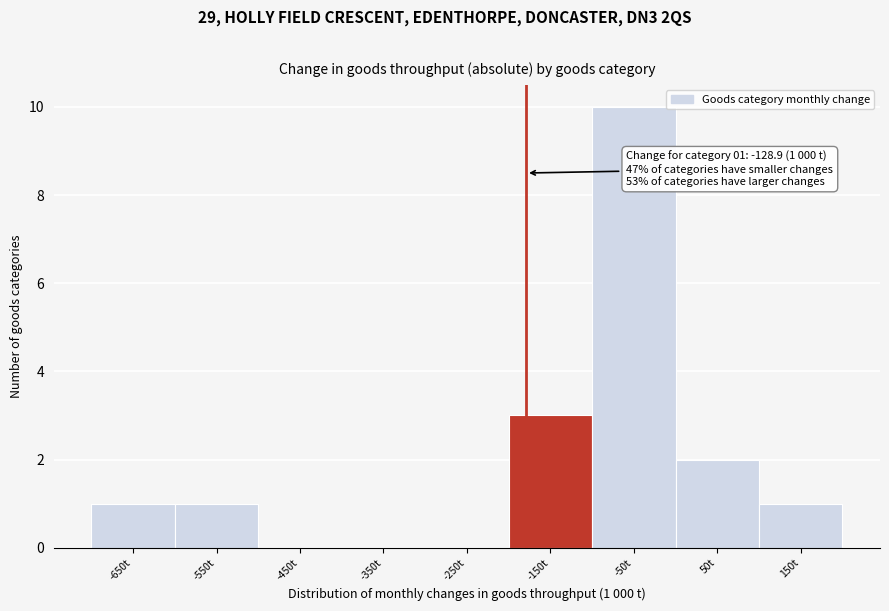

Reading left to right, transcribe all the data shown in this chart.

-650t=1	-550t=1	-450t=0	-350t=0	-250t=0	-150t=3	-50t=10	50t=2	150t=1